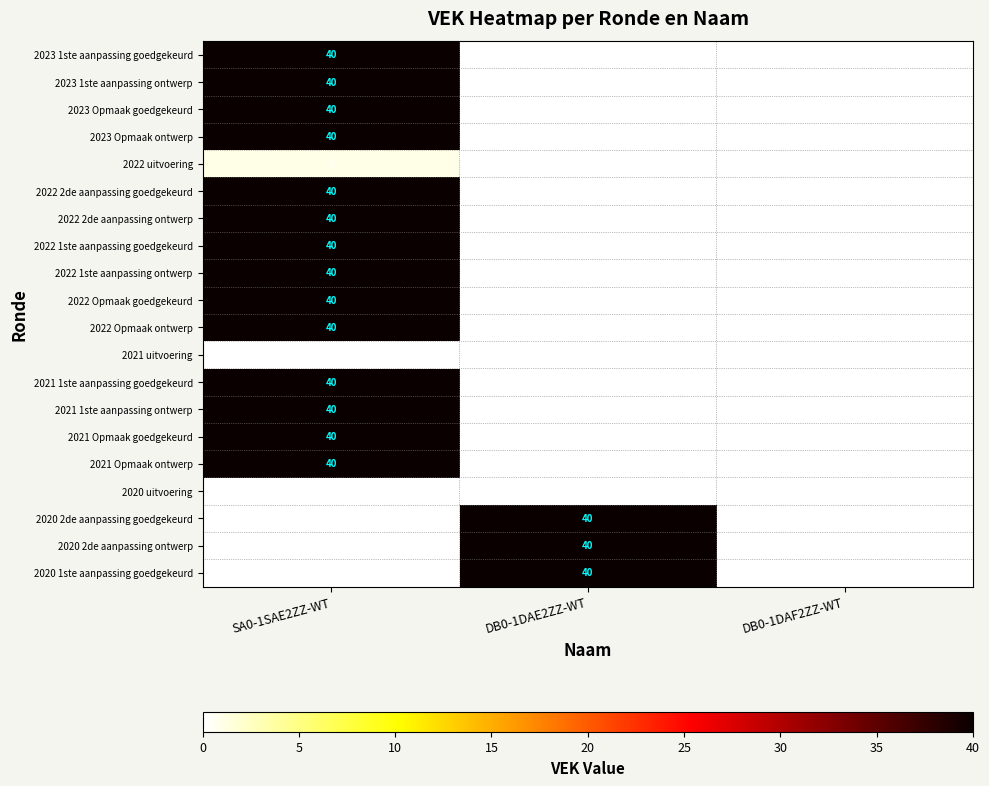

True or false: 2023 Opmaak goedgekeurd has a value of 25.8 at SA0-1SAE2ZZ-WT.

False